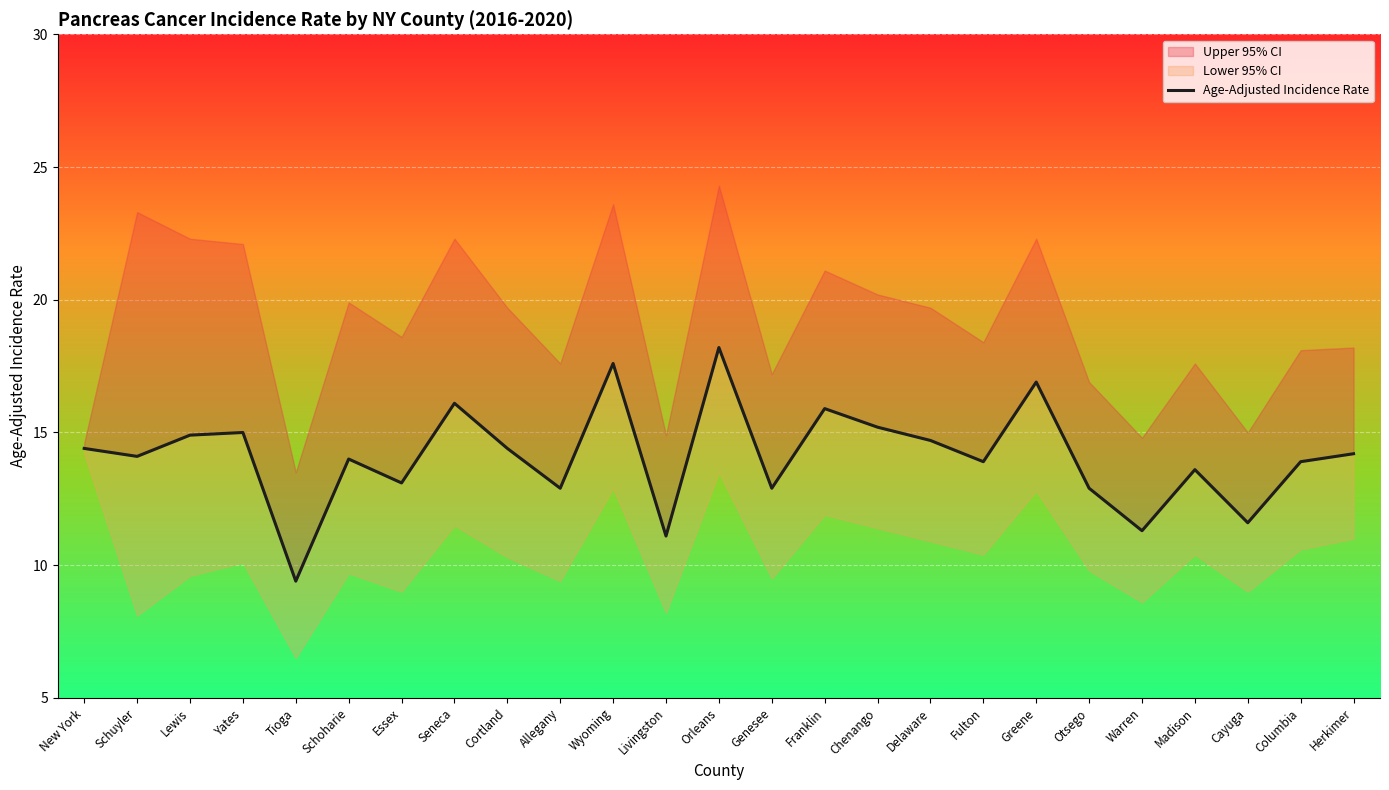

Rank the categories by value from highest to lowest.

Orleans, Wyoming, Greene, Seneca, Franklin, Chenango, Yates, Lewis, Delaware, New York, Cortland, Herkimer, Schuyler, Schoharie, Fulton, Columbia, Madison, Essex, Allegany, Genesee, Otsego, Cayuga, Warren, Livingston, Tioga